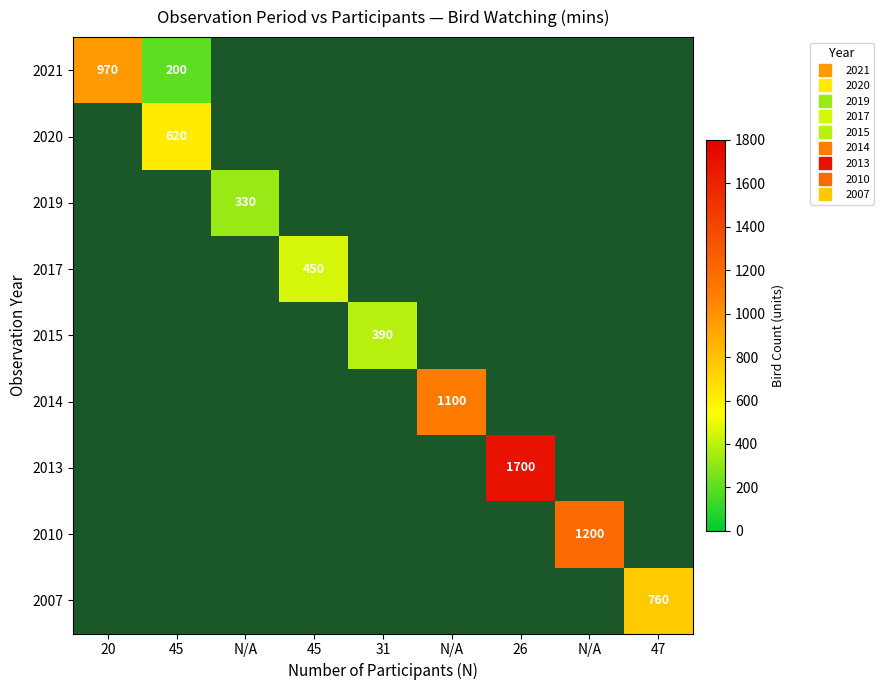

True or false: 2010 has a value of 390 at 31.

False